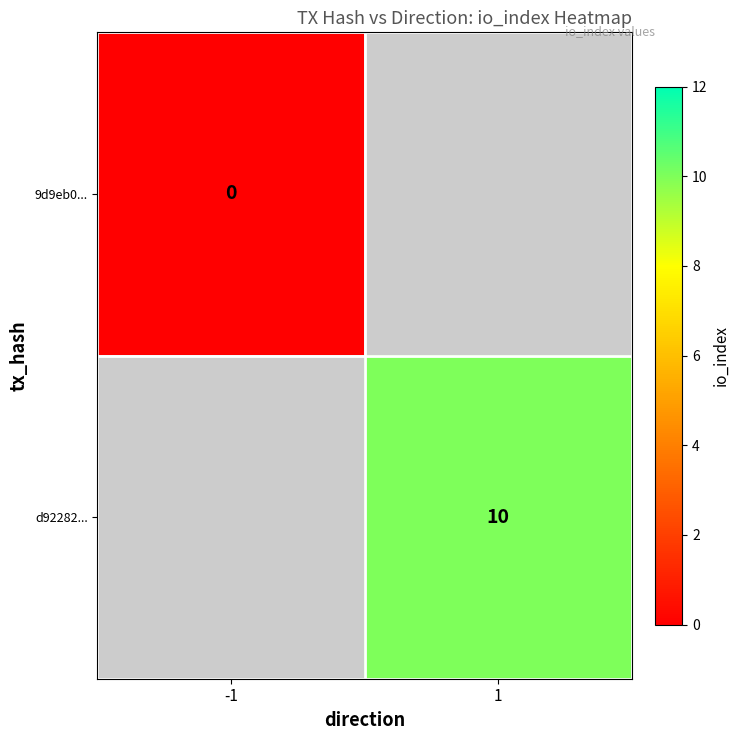

At how many categories does at least one series exceed 8?

1